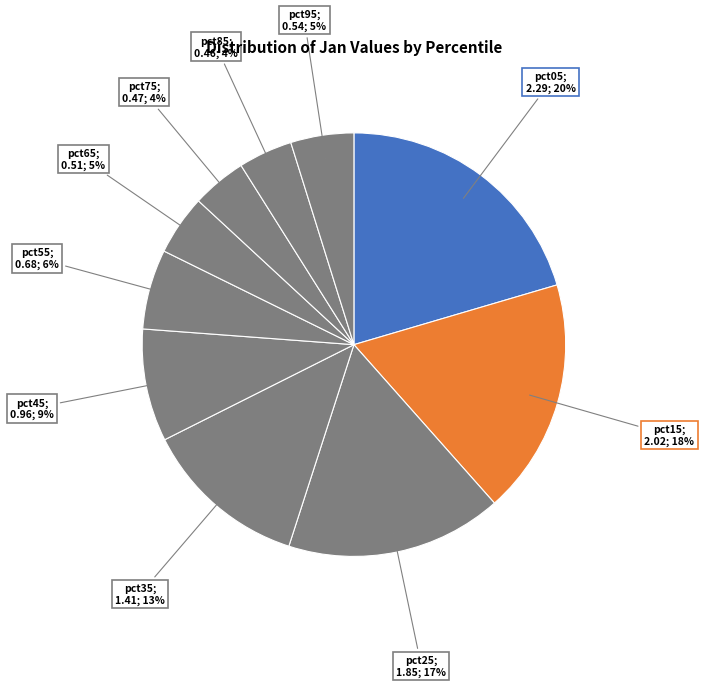

How many segments does this pie chart have?

10